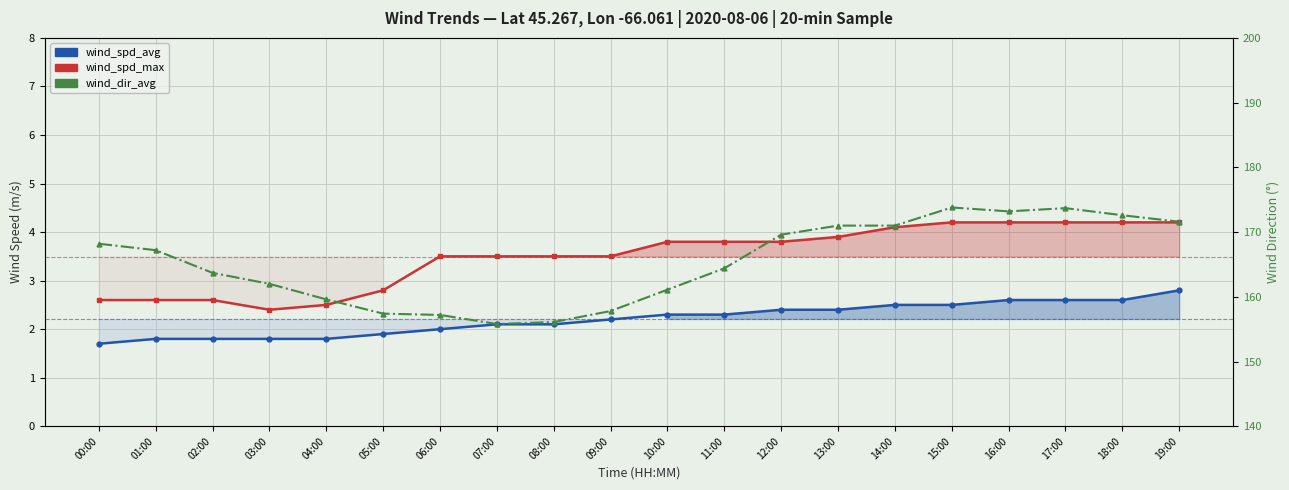

How many lines are shown in the chart?

3